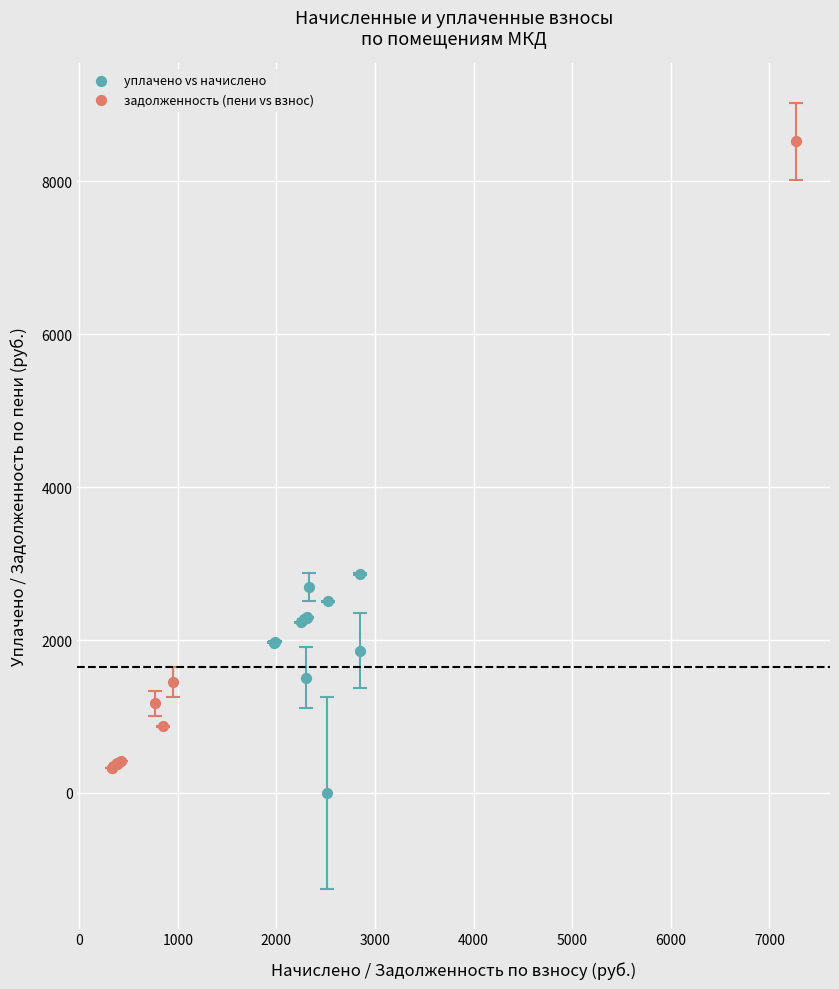

What are all the series names shown in the legend?

уплачено vs начислено, задолженность (пени vs взнос)